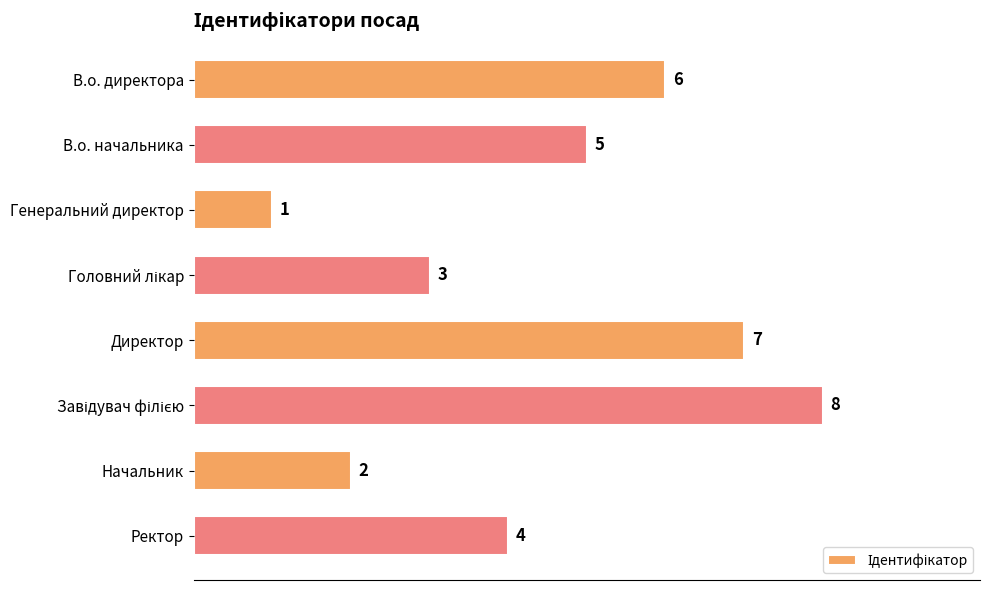

What is the label of the 7th bar from the bottom?

В.о. начальника